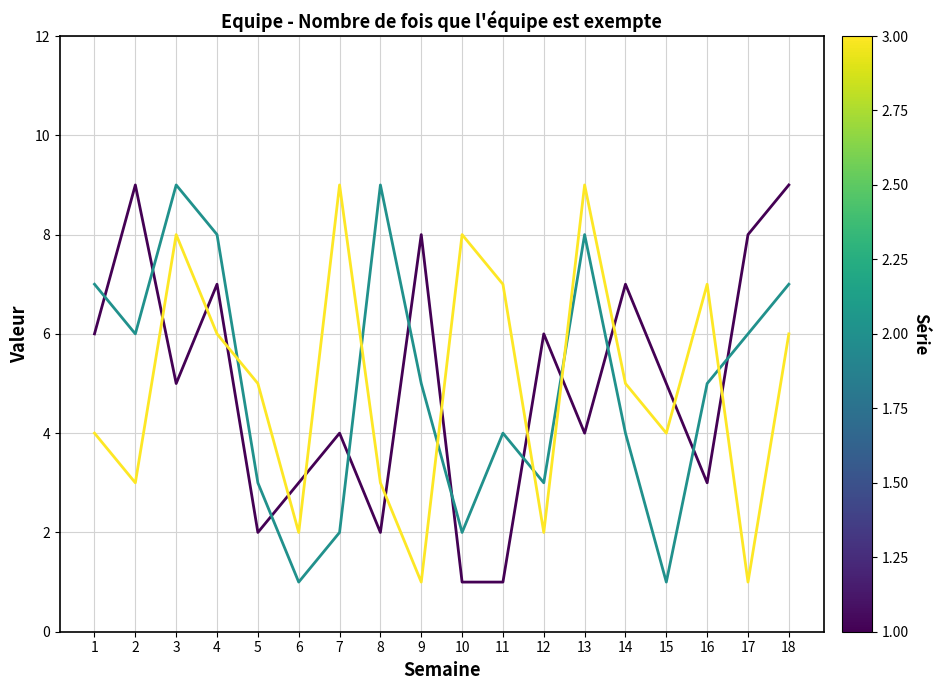

What is the difference between the highest and lowest values at 10?

7